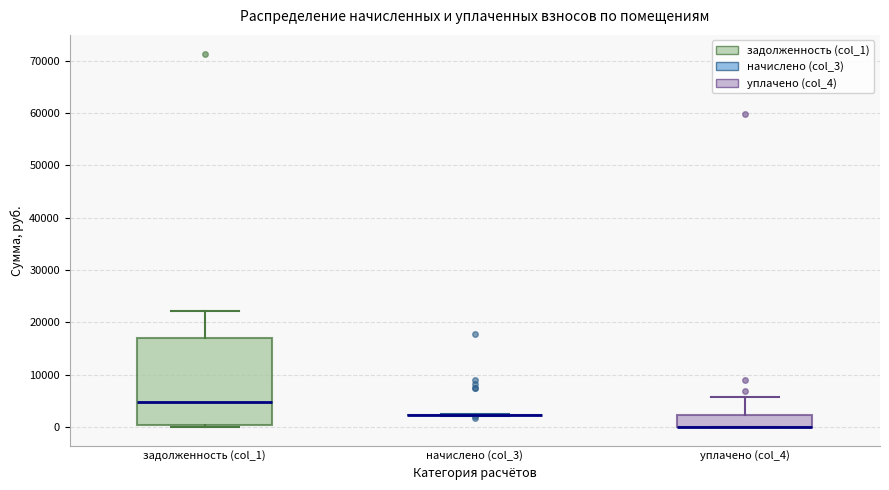

Reading left to right, read every box against the y-axis: the position of its median line, the range the box covers, and the ends of its whiskers. The values are not printed on the chart, so give them approximately, as read against the axis.

задолженность (col_1): median 5000, box 0 to 17000, whiskers 0 (just below the box's lower edge) to 22000
начислено (col_3): box collapsed to a line at 2000, whiskers 2000 to 2000
уплачено (col_4): median 0 (drawn on the box's lower edge), box 0 to 2000, whiskers 0 to 6000